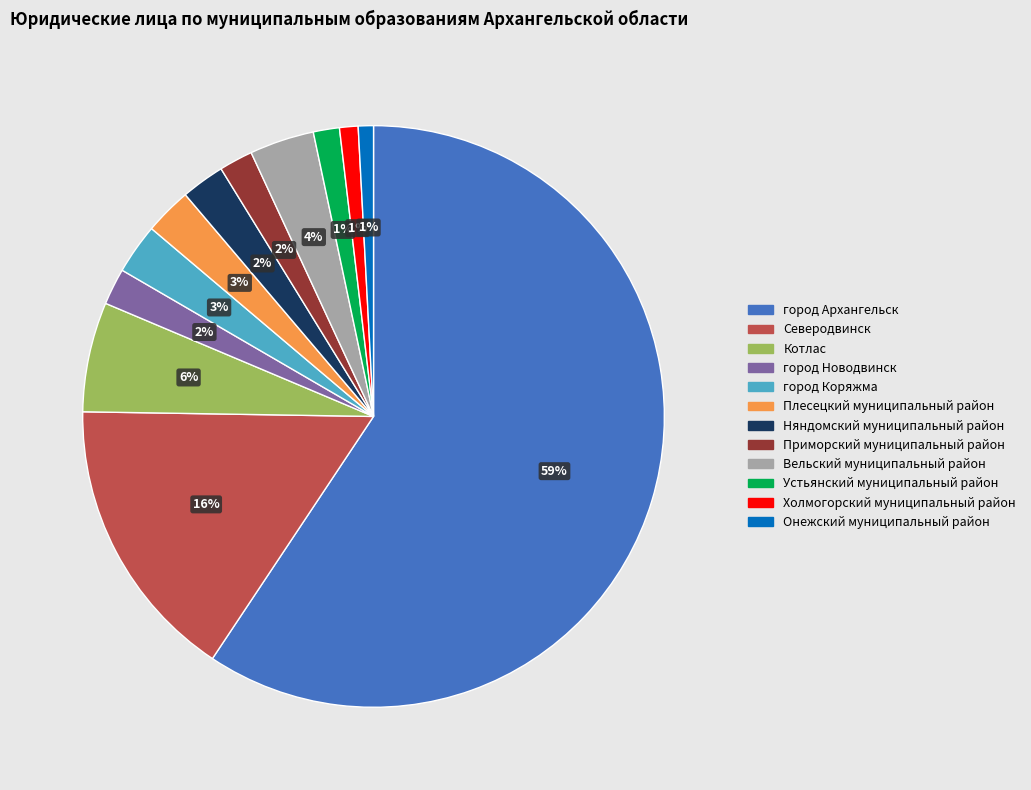

Which slice is the largest?

город Архангельск